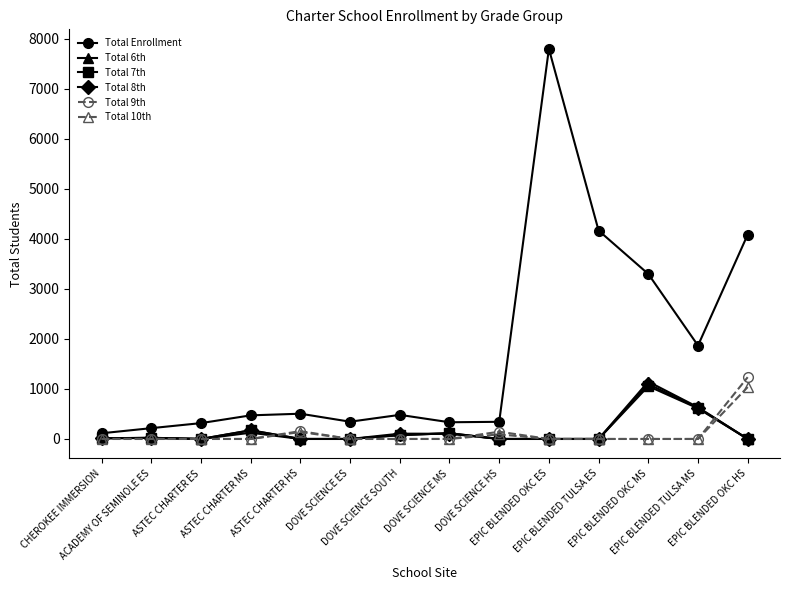

What are all the series names shown in the legend?

Total Enrollment, Total 6th, Total 7th, Total 8th, Total 9th, Total 10th